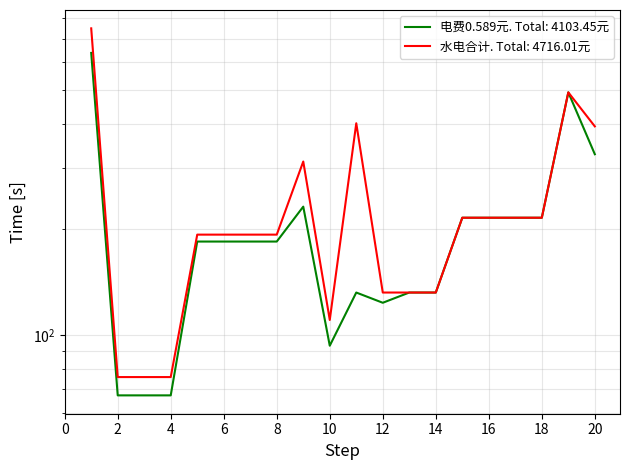

What is the value of the 电费0.589元 point at the 10th from the left?

93.1